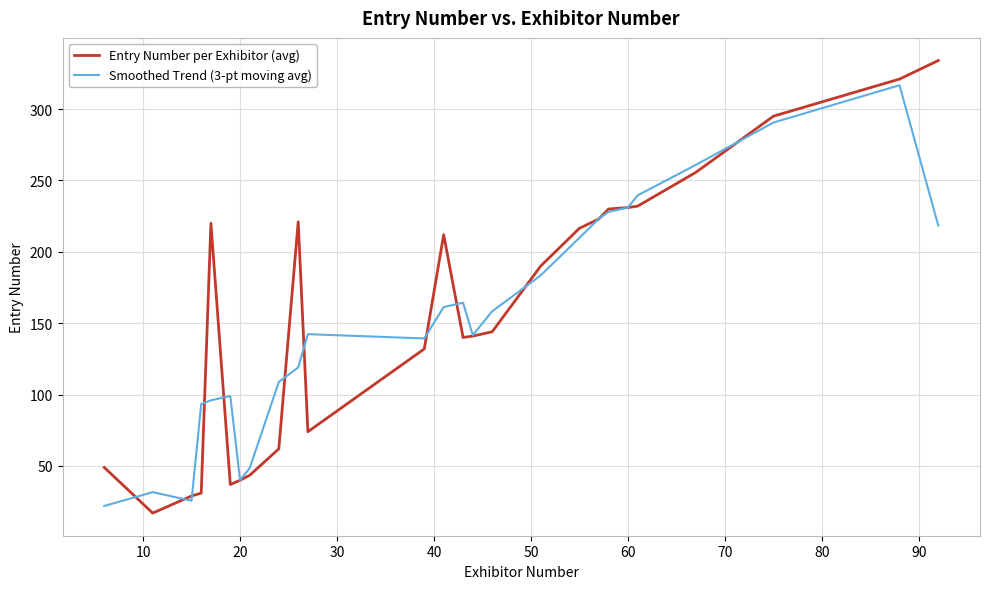

Which series has the widest spread of values?

Entry Number per Exhibitor (avg)